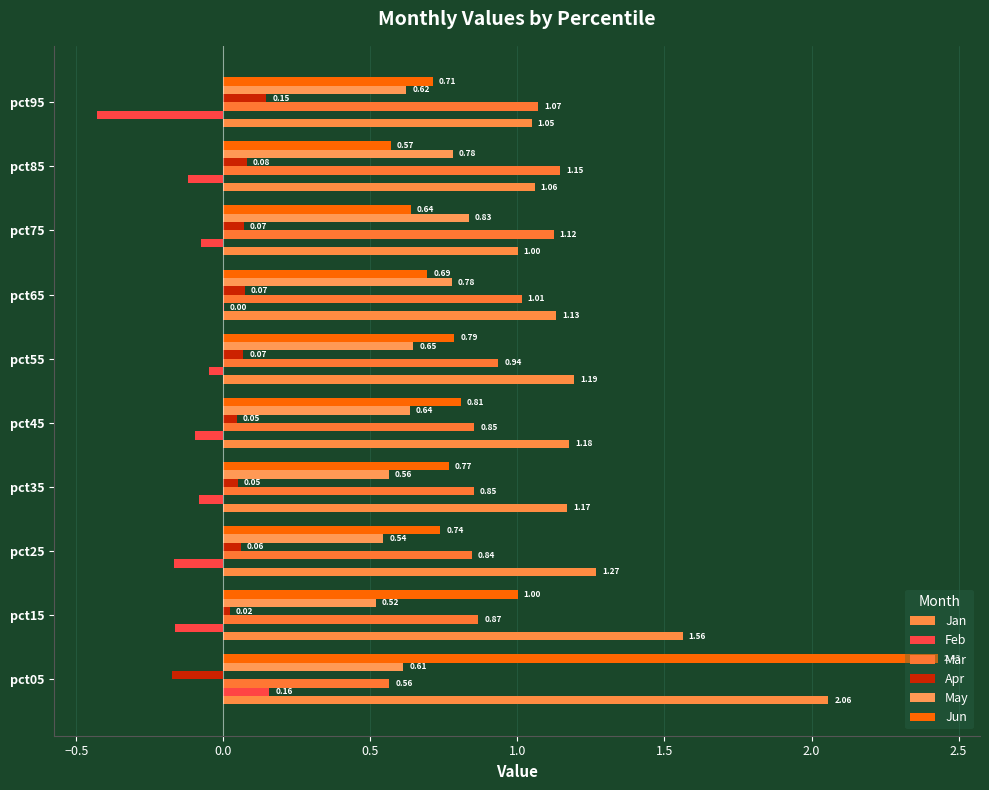

How many distinct data groups are displayed?

6